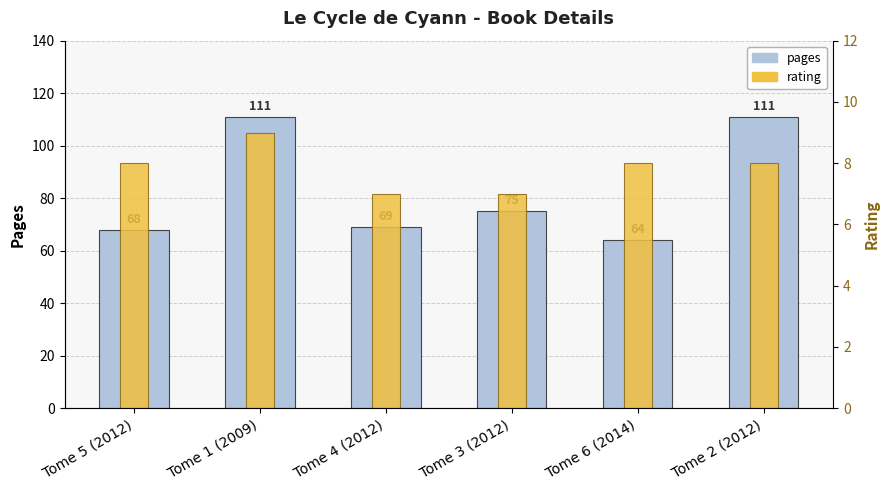

What is the total value across all series at Tome 5 (2012)?

76